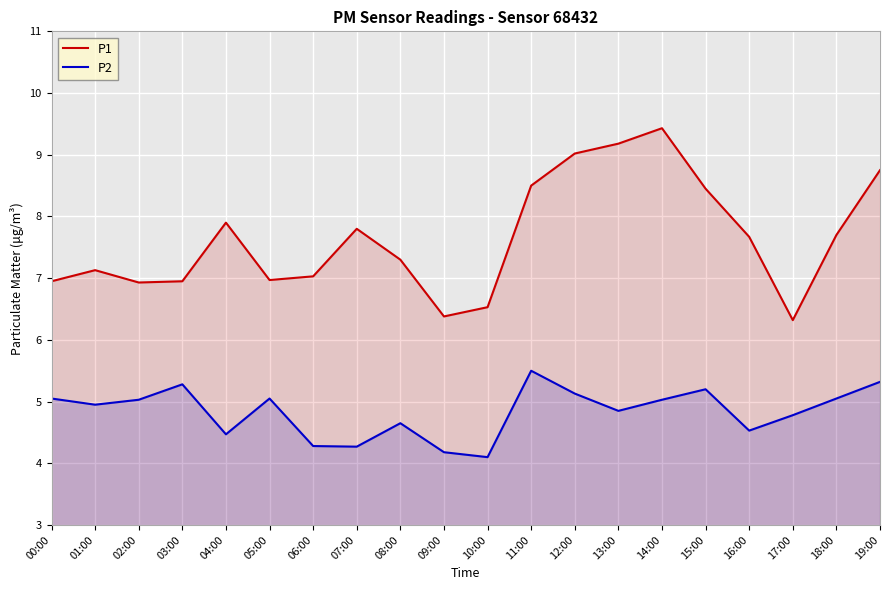

What is the average value of the P2 series?

4.8